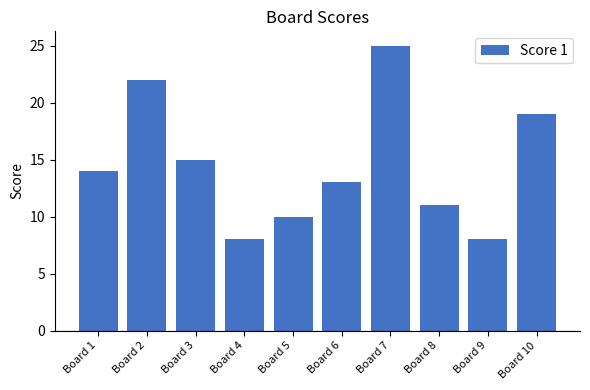

What value does the data have at Board 9, to the nearest 10?

10